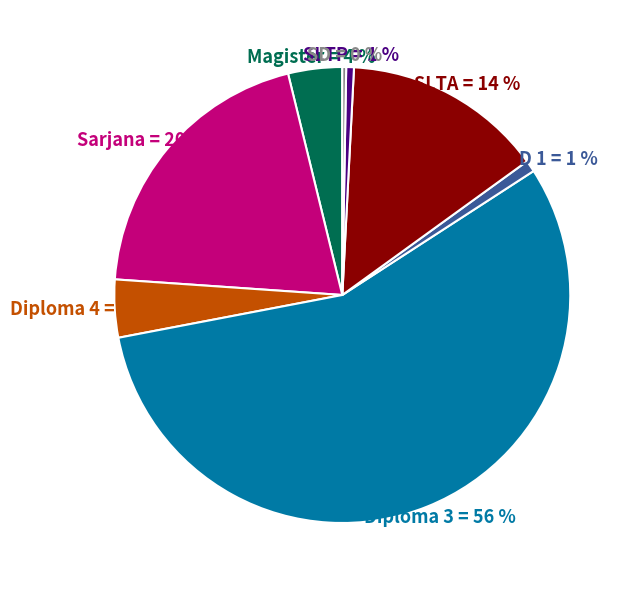

To the nearest percent, what is the average slice percentage?

12%